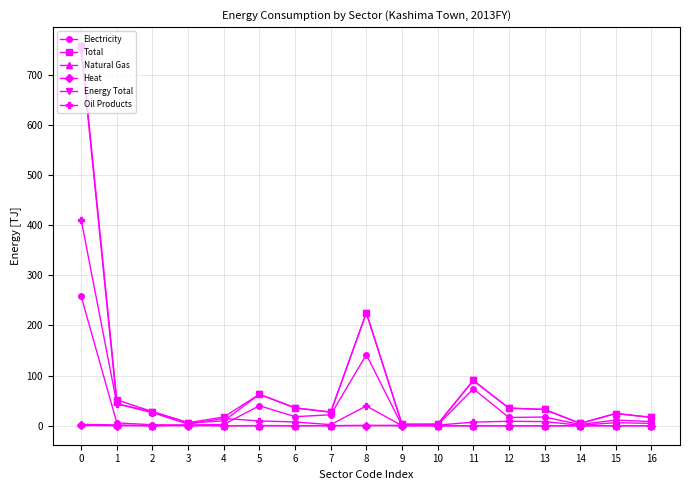

True or false: Energy Total has more than 0 interior local peaks.

True